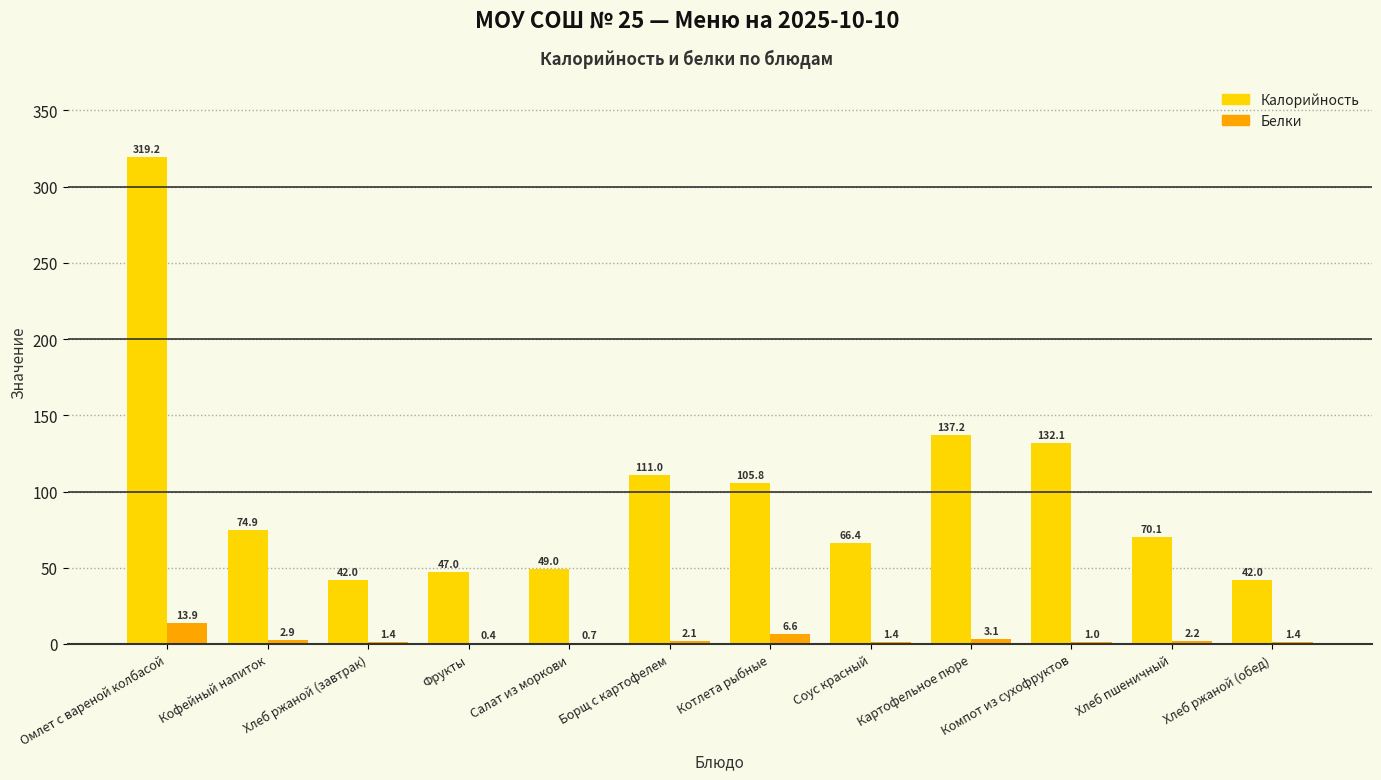

What is the sum of the Белки values at Хлеб пшеничный and Картофельное пюре?

5.3